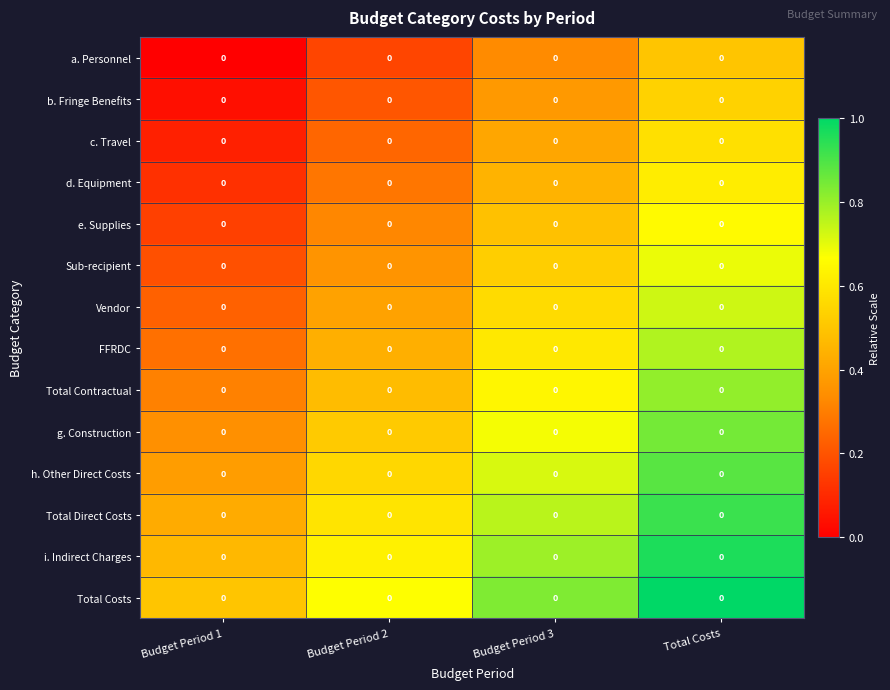

Is it true that row_0 equals 0.0 at Budget Period 1?

True